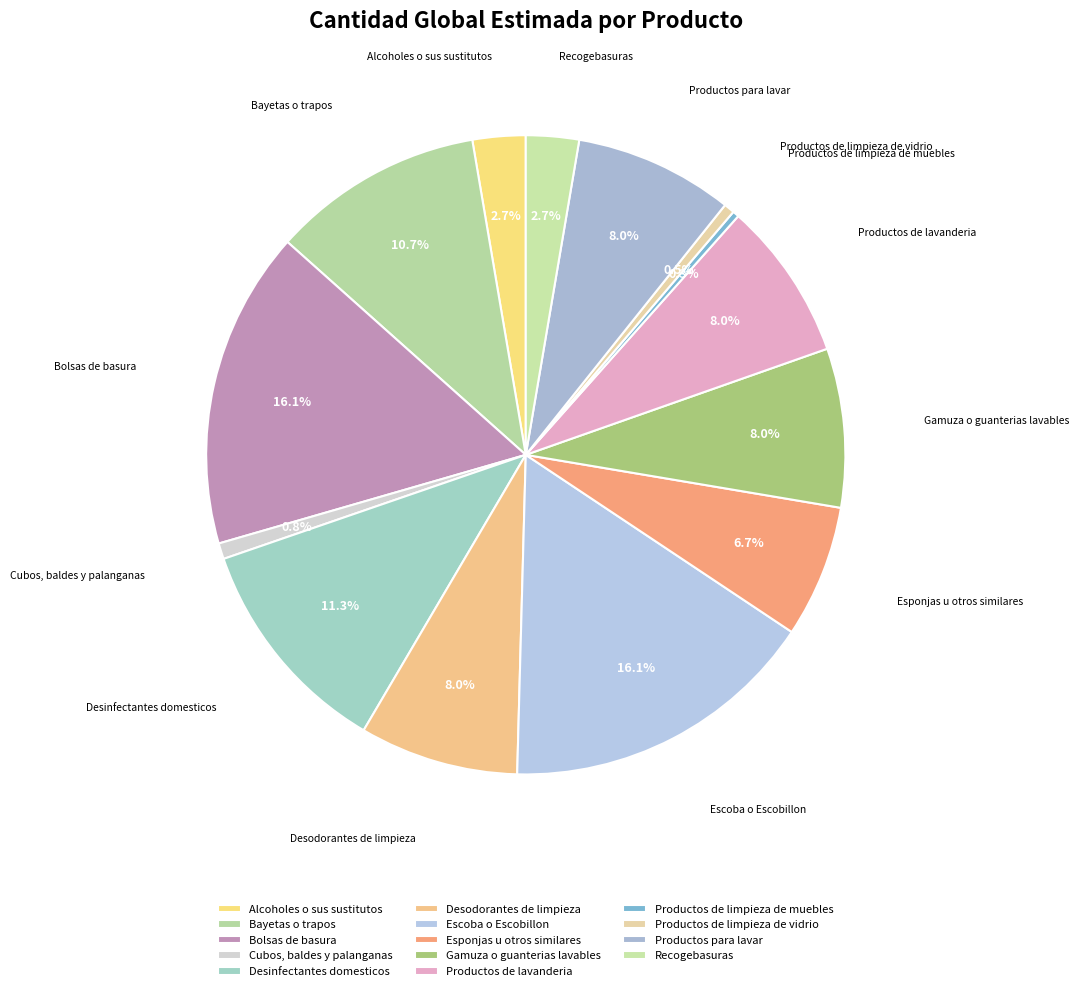

Count the number of slices in the pie.

14